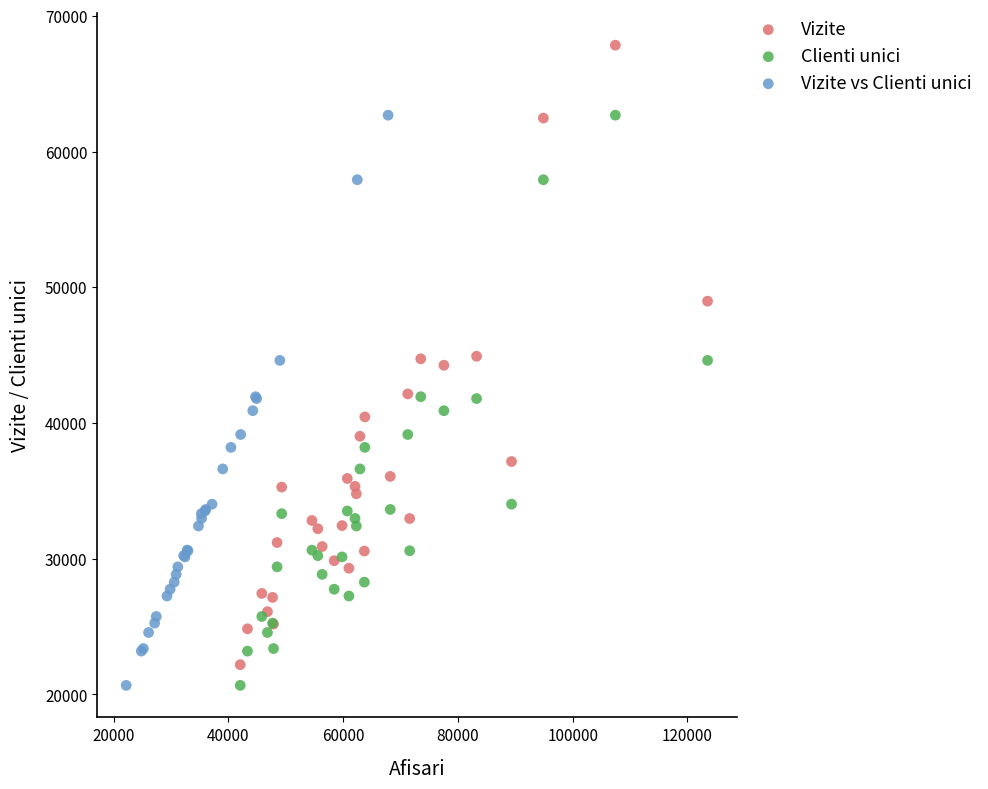

Which series contains the highest Y value?

Vizite